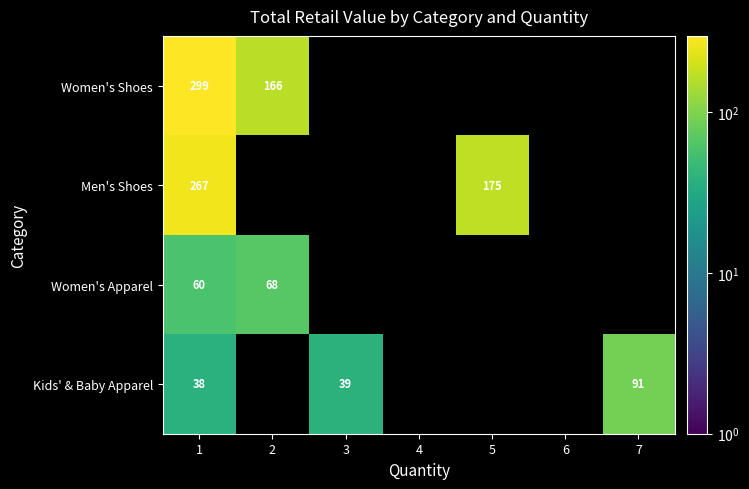

At which category is the sum across all series the highest?

1